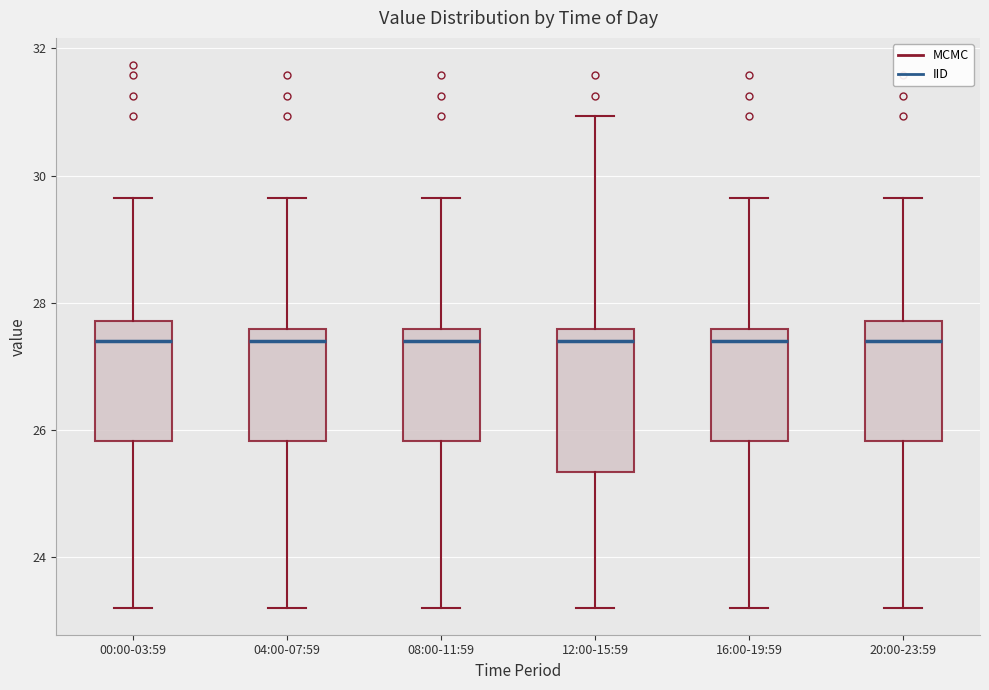

Reading left to right, read every box against the y-axis: the position of its median line, the range the box covers, and the ends of its whiskers. The values are not printed on the chart, so give them approximately, as read against the axis.

00:00-03:59: median 27.4, box 25.8 to 27.8, whiskers 23.2 to 29.6
04:00-07:59: median 27.4, box 25.8 to 27.6, whiskers 23.2 to 29.6
08:00-11:59: median 27.4, box 25.8 to 27.6, whiskers 23.2 to 29.6
12:00-15:59: median 27.4, box 25.4 to 27.6, whiskers 23.2 to 31.0
16:00-19:59: median 27.4, box 25.8 to 27.6, whiskers 23.2 to 29.6
20:00-23:59: median 27.4, box 25.8 to 27.8, whiskers 23.2 to 29.6